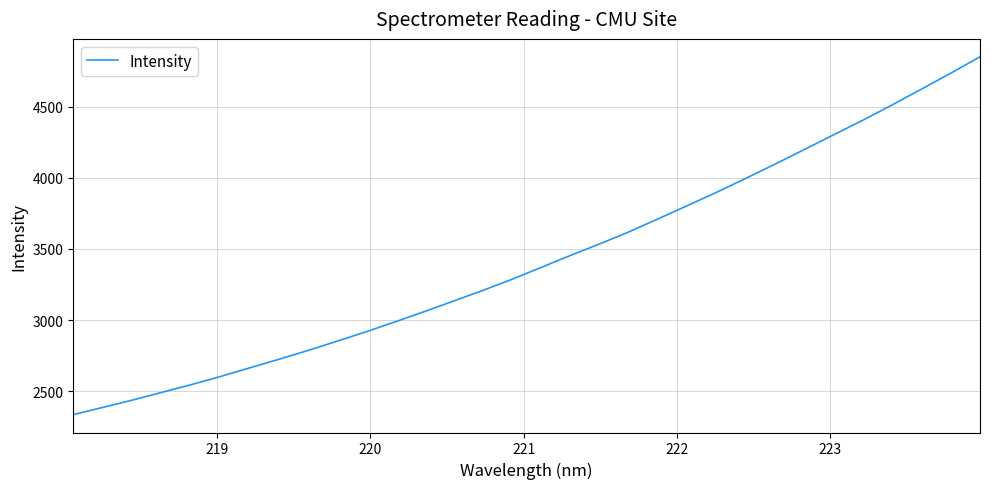

Reading right to left, list all the values displayed in this chart.

4851.2	4735.9	4624.3	4513.7	4406.4	4303.6	4200.4	4097.8	3997.9	3899.8	3806.0	3713.1	3621.1	3536.5	3455.7	3371.4	3287.6	3209.1	3134.5	3060.0	2987.9	2917.6	2850.7	2785.2	2723.0	2662.6	2601.7	2544.2	2490.6	2436.4	2385.5	2335.3